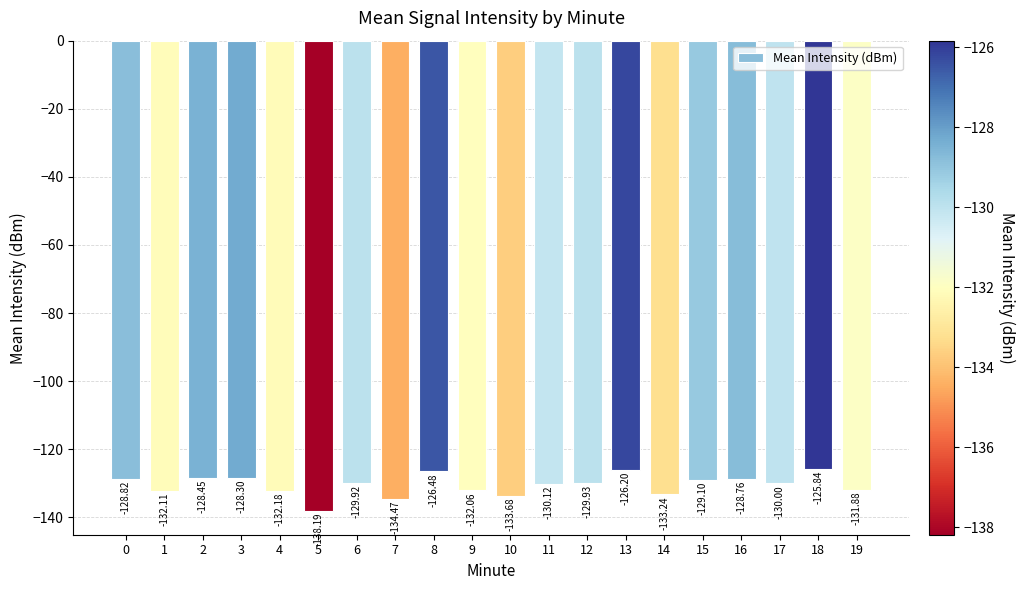

Which has a higher value, 11 or 18?

18